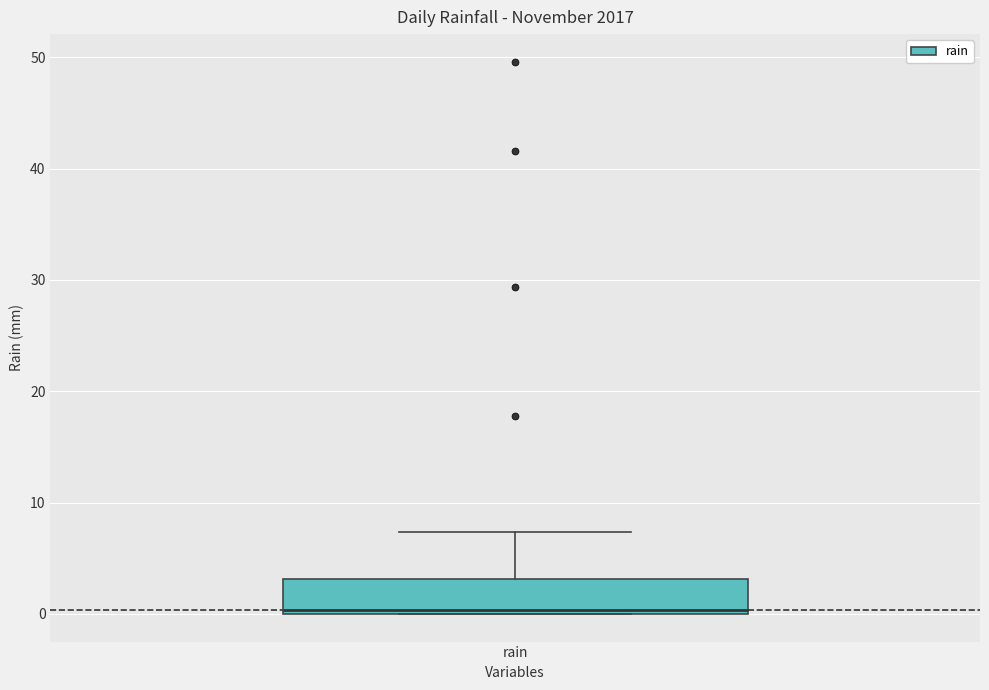

Read this box plot against the y-axis: the position of the median line, the range covered by the box, and the ends of both whiskers. The values are not printed on the chart, so give them approximately, as read against the axis.

median 0 (just above the box's lower edge), box 0 to 3, whiskers 0 to 7